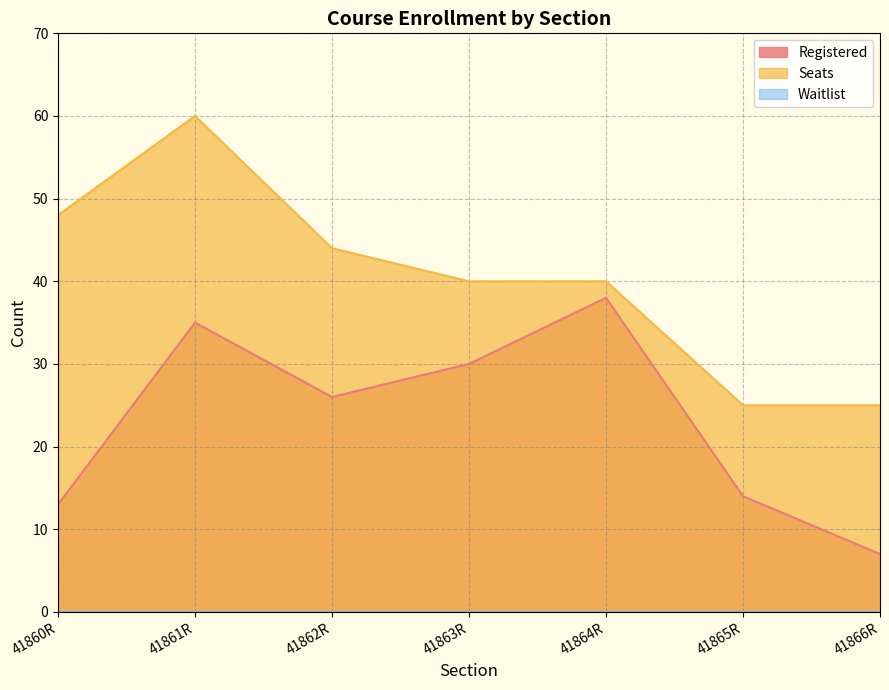

Which series has the largest total across all categories?

Seats